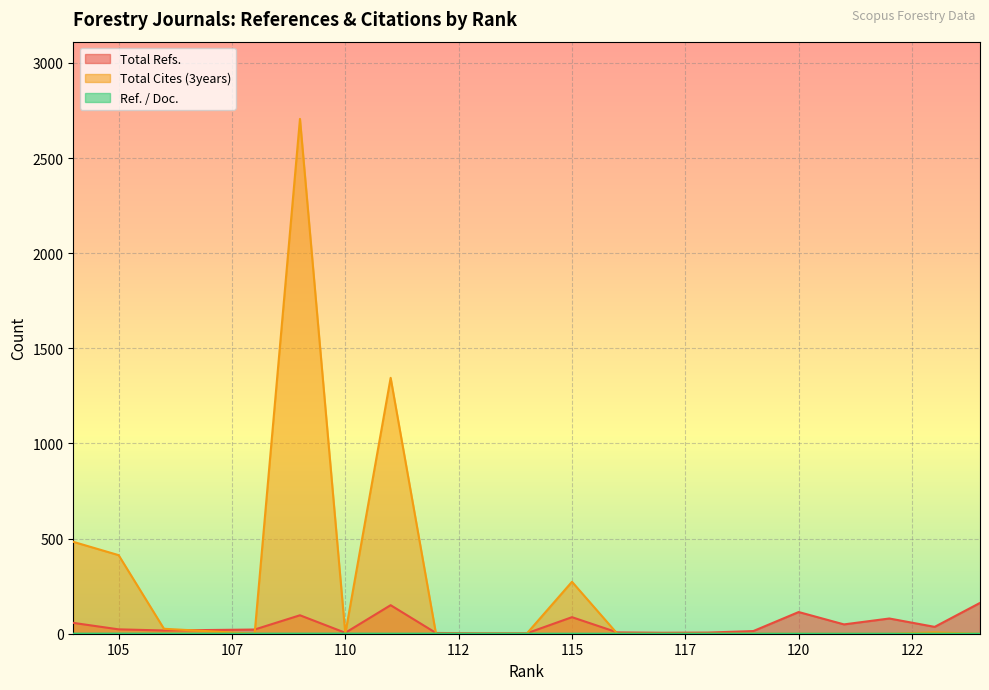

True or false: Total Cites (3years) and Total Refs. intersect in this chart.

True